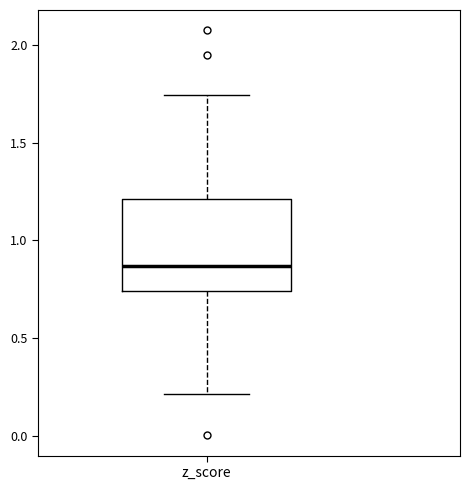

Read this box plot against the y-axis: the position of the median line, the range covered by the box, and the ends of both whiskers. The values are not printed on the chart, so give them approximately, as read against the axis.

median 0.85, box 0.75 to 1.20, whiskers 0.20 to 1.75